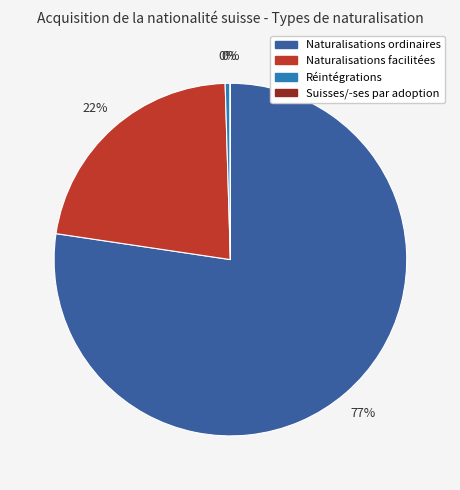

True or false: Naturalisations facilitées accounts for 9% of the total.

False